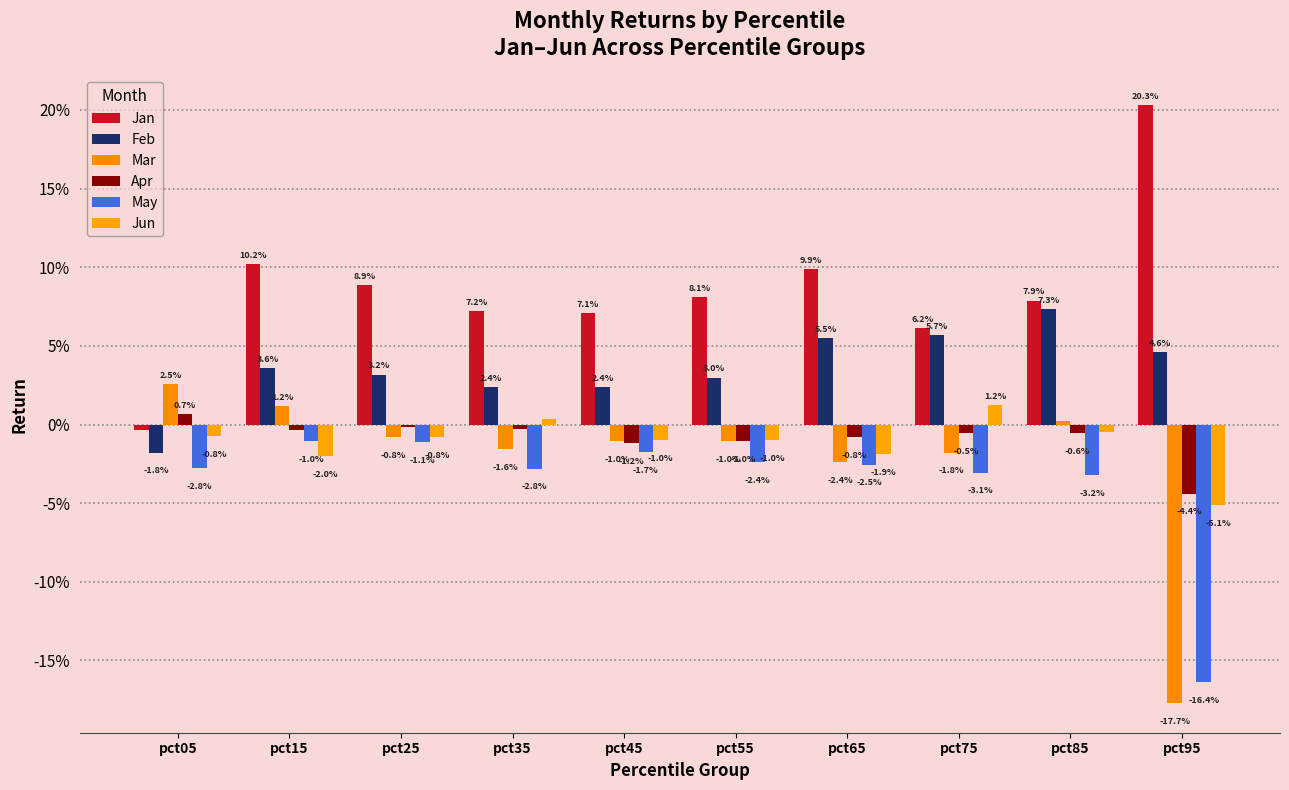

Does the chart contain stacked bars?

No